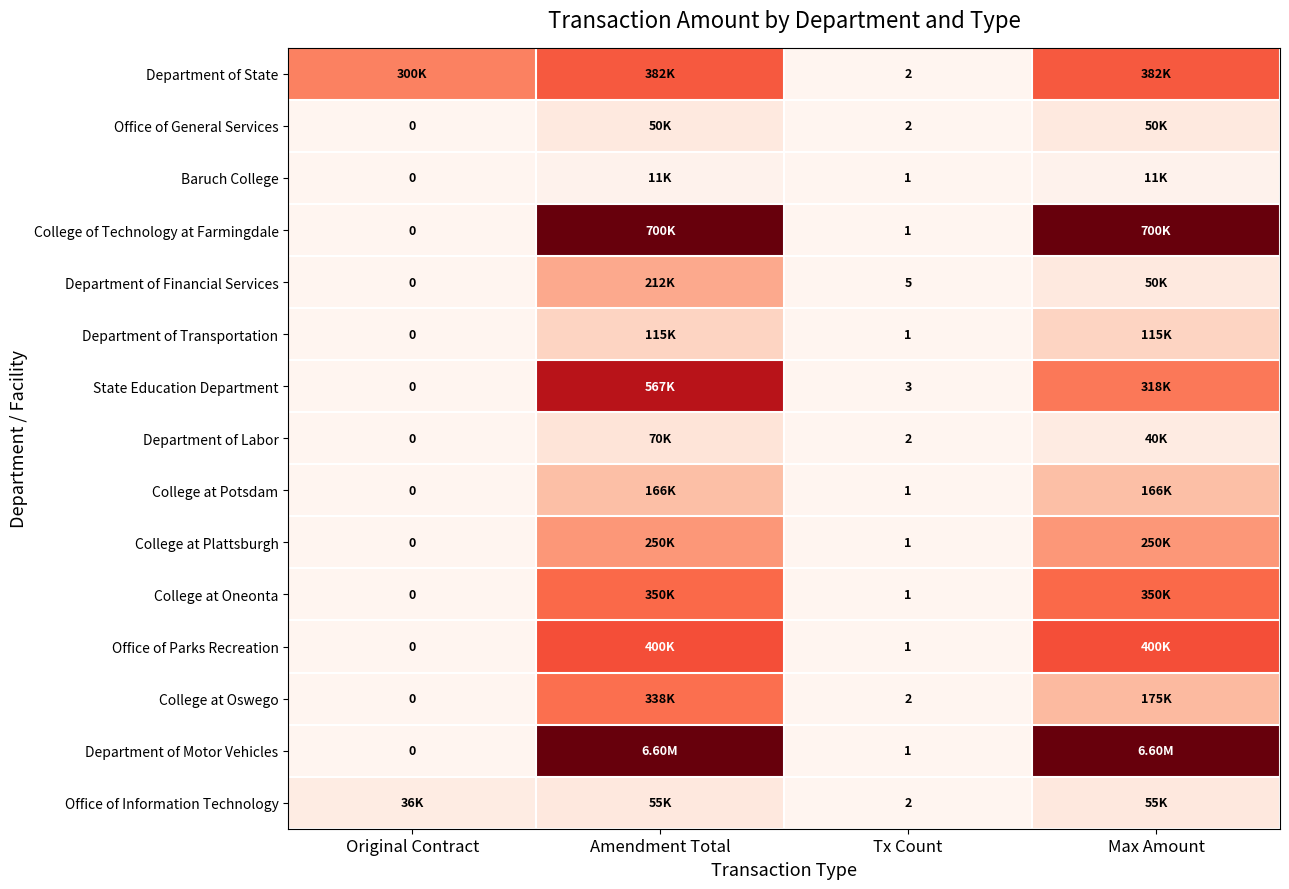

Between Original Contract and Tx Count, which is larger?

Original Contract